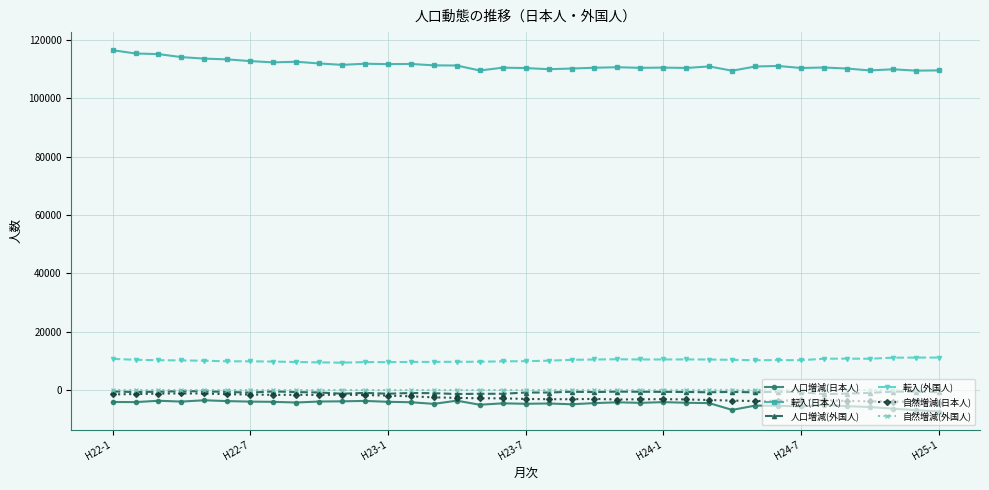

What is the difference between the maximum and minimum values in the 転入(日本人) series?

7033